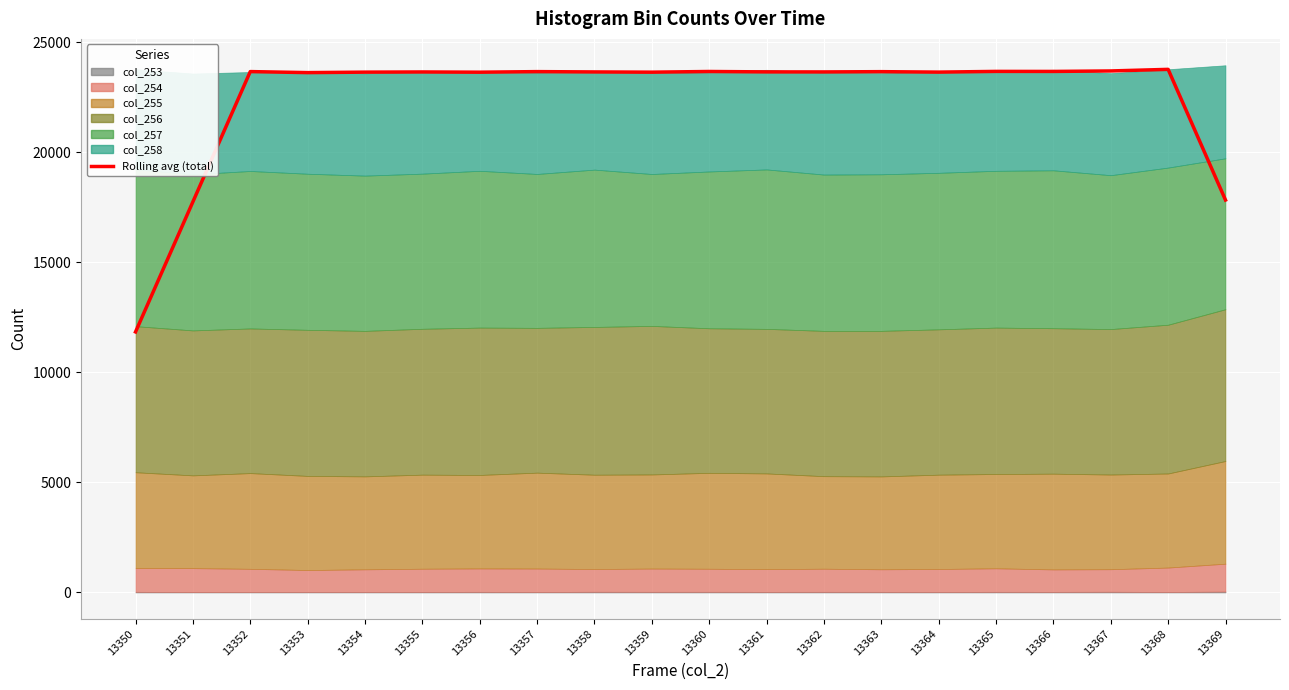

What is the average value?

22487.5